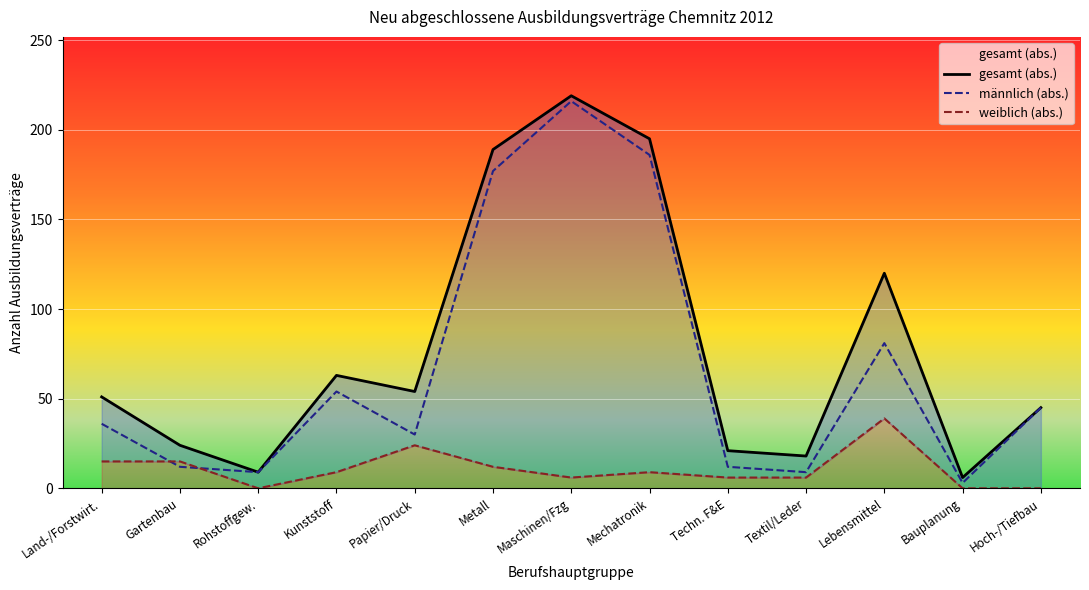

True or false: gesamt (abs.) and weiblich (abs.) intersect in this chart.

False